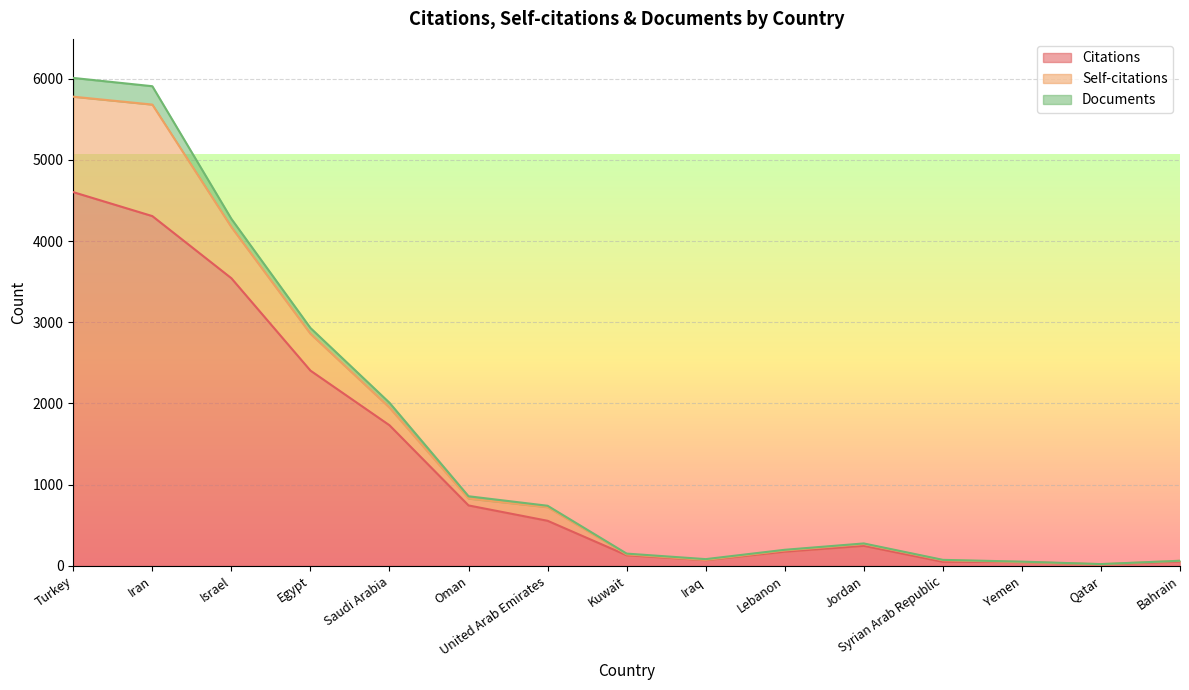

Reading left to right, what are all the values shown in this chart?

Citations: Turkey=4602	Iran=4307	Israel=3542	Egypt=2405	Saudi Arabia=1732	Oman=745	United Arab Emirates=556	Kuwait=132	Iraq=72	Lebanon=176	Jordan=248	Syrian Arab Republic=51	Yemen=48	Qatar=18	Bahrain=54
Self-citations: Turkey=1175	Iran=1373	Israel=630	Egypt=454	Saudi Arabia=218	Oman=85	United Arab Emirates=168	Kuwait=11	Iraq=3	Lebanon=15	Jordan=22	Syrian Arab Republic=19	Yemen=0	Qatar=4	Bahrain=9
Documents: Turkey=231	Iran=226	Israel=101	Egypt=71	Saudi Arabia=59	Oman=28	United Arab Emirates=17	Kuwait=9	Iraq=9	Lebanon=8	Jordan=7	Syrian Arab Republic=5	Yemen=5	Qatar=1	Bahrain=1